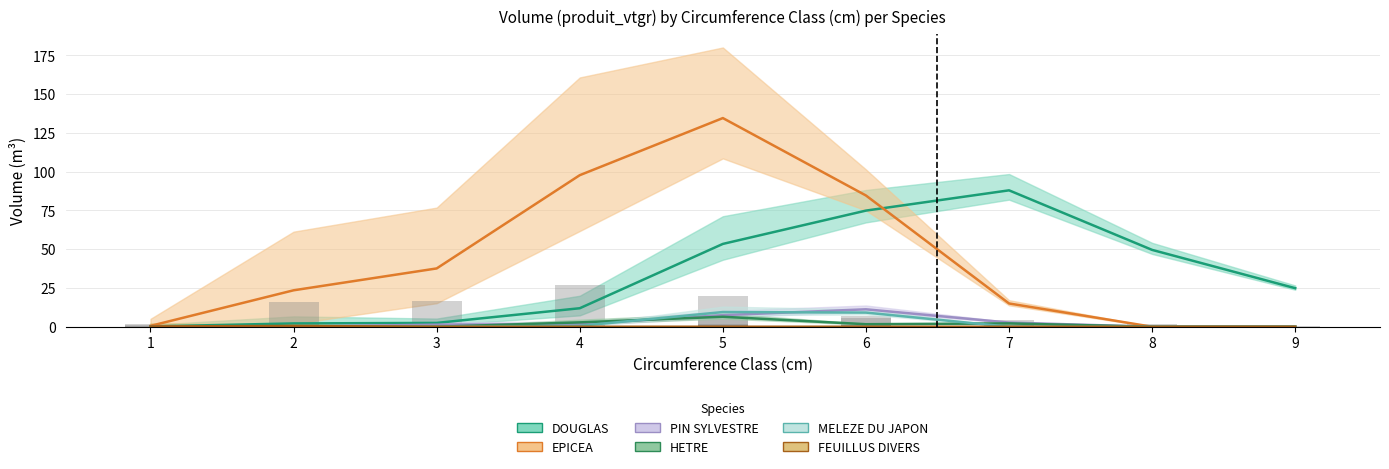

Is it true that HETRE equals 0.0 at 1?

True